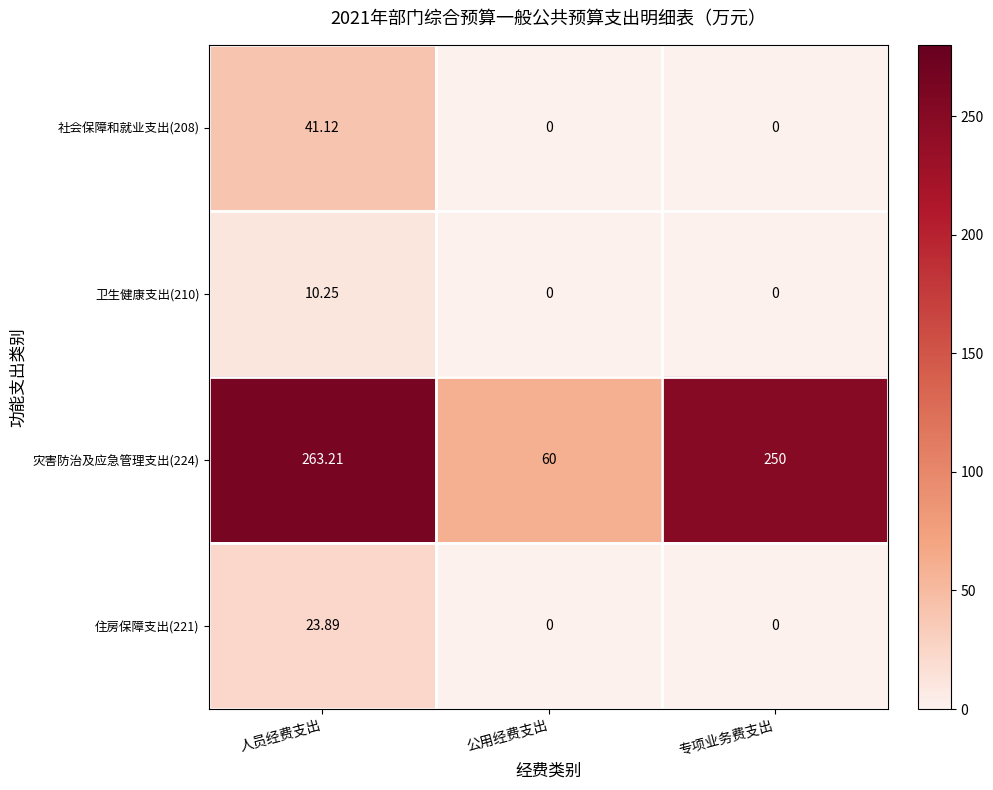

At which label does 住房保障支出(221) reach its peak?

人员经费支出